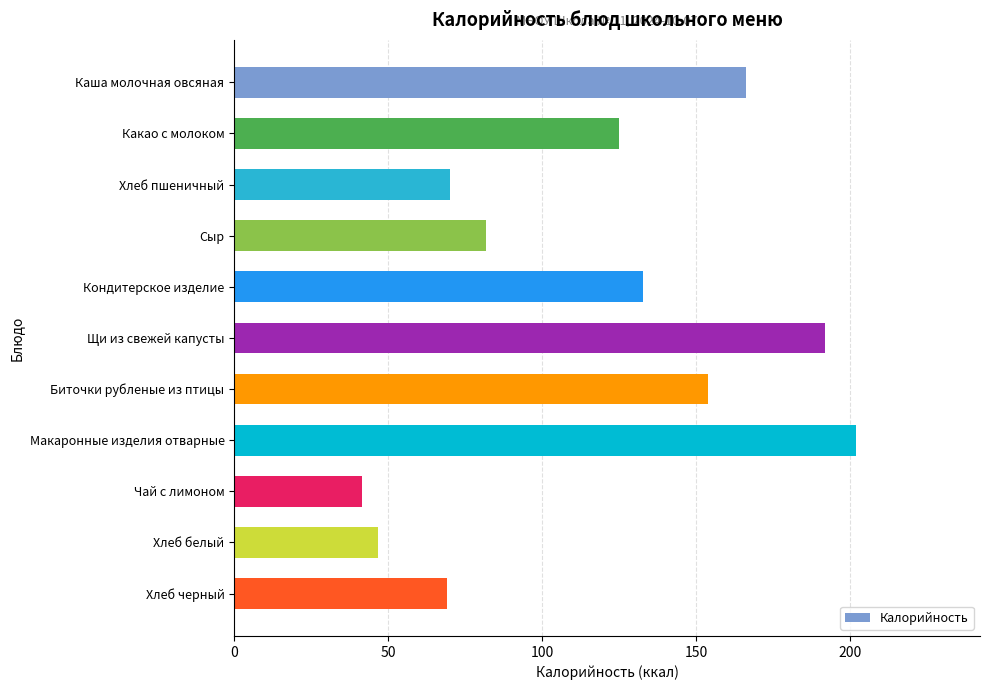

Where is the data nearest to the value 121?

Какао с молоком